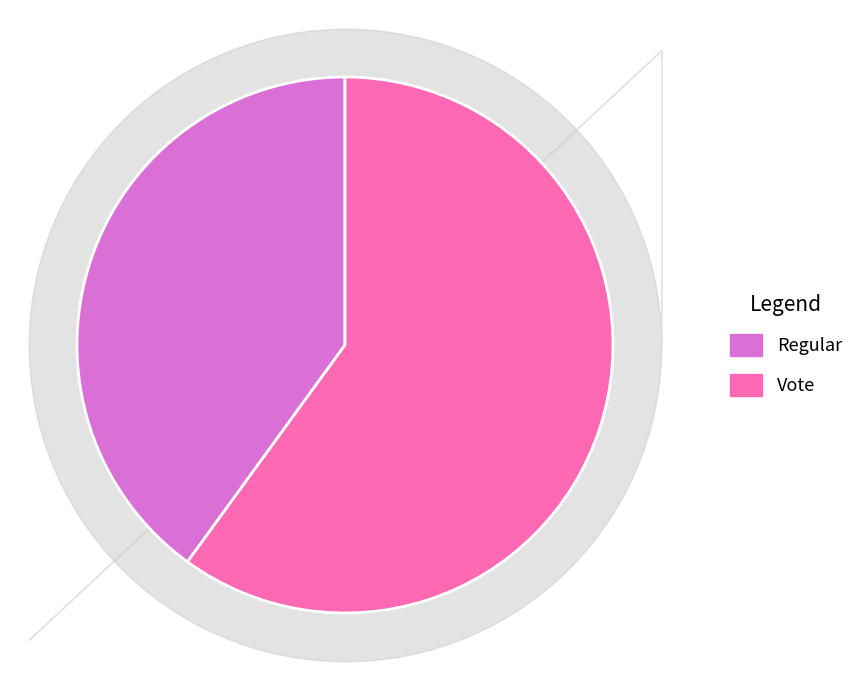

Does Vote represent more than half of the total?

Yes